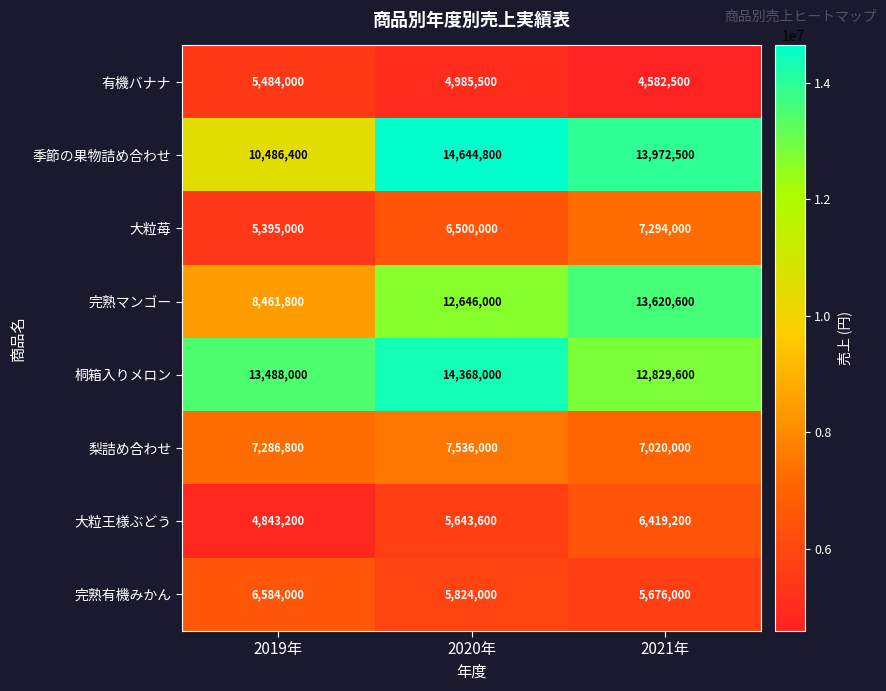

Rank the series at 2021年 from highest to lowest value.

季節の果物詰め合わせ, 完熟マンゴー, 桐箱入りメロン, 大粒苺, 梨詰め合わせ, 大粒王様ぶどう, 完熟有機みかん, 有機バナナ